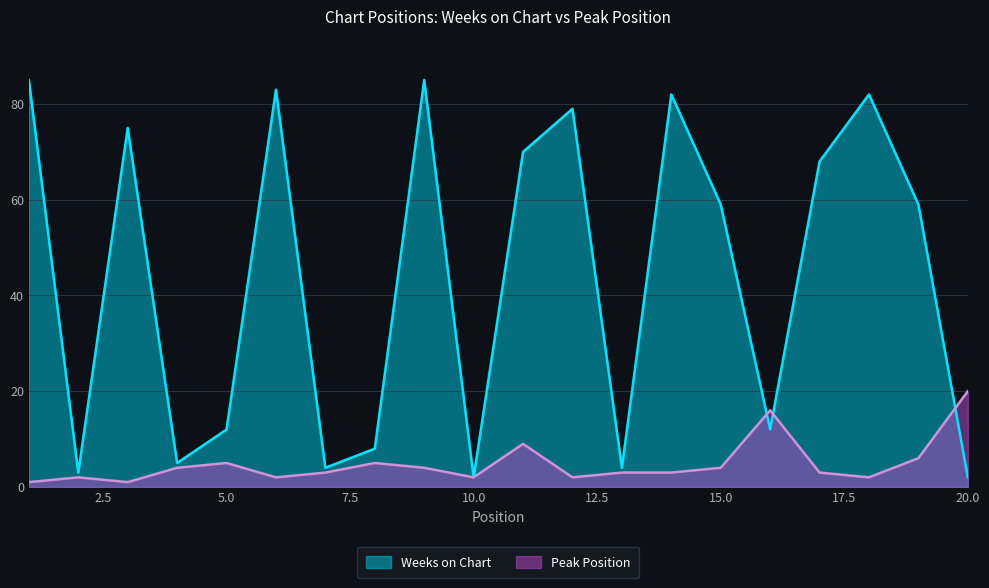

Which series changed the most between 3 and 11?

Peak Position